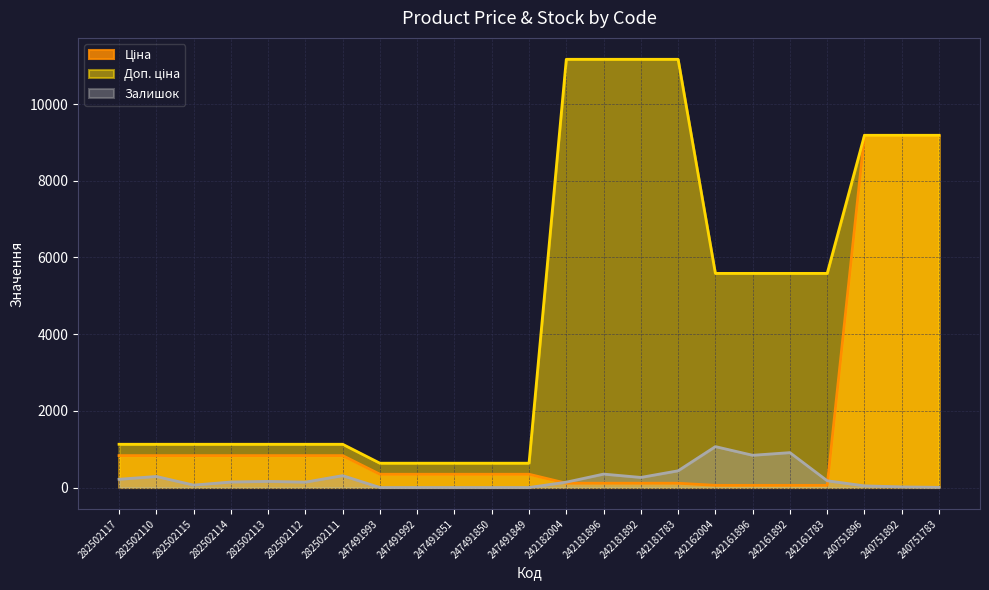

What is the minimum value for Доп. ціна?

634.0